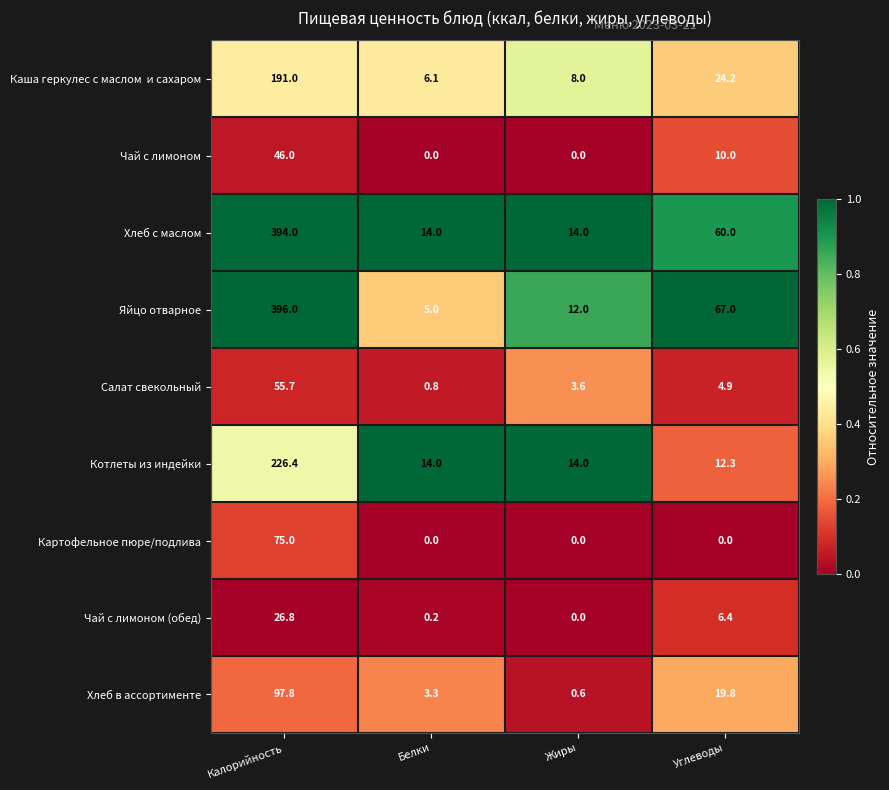

Which series has the largest total across all categories?

Хлеб с маслом